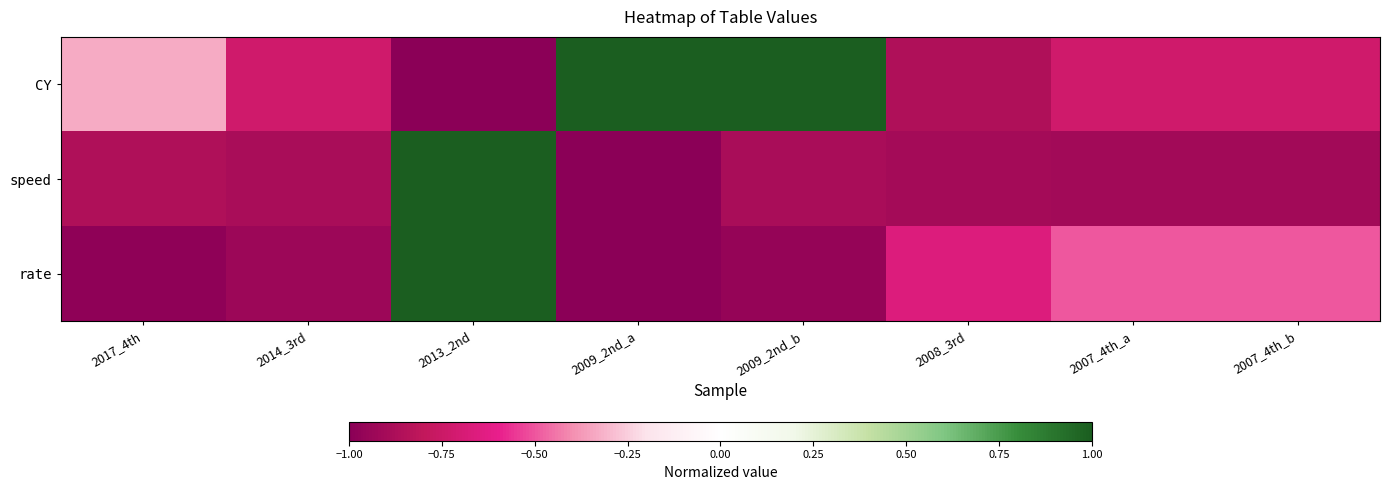

How many data points does each series have?

8